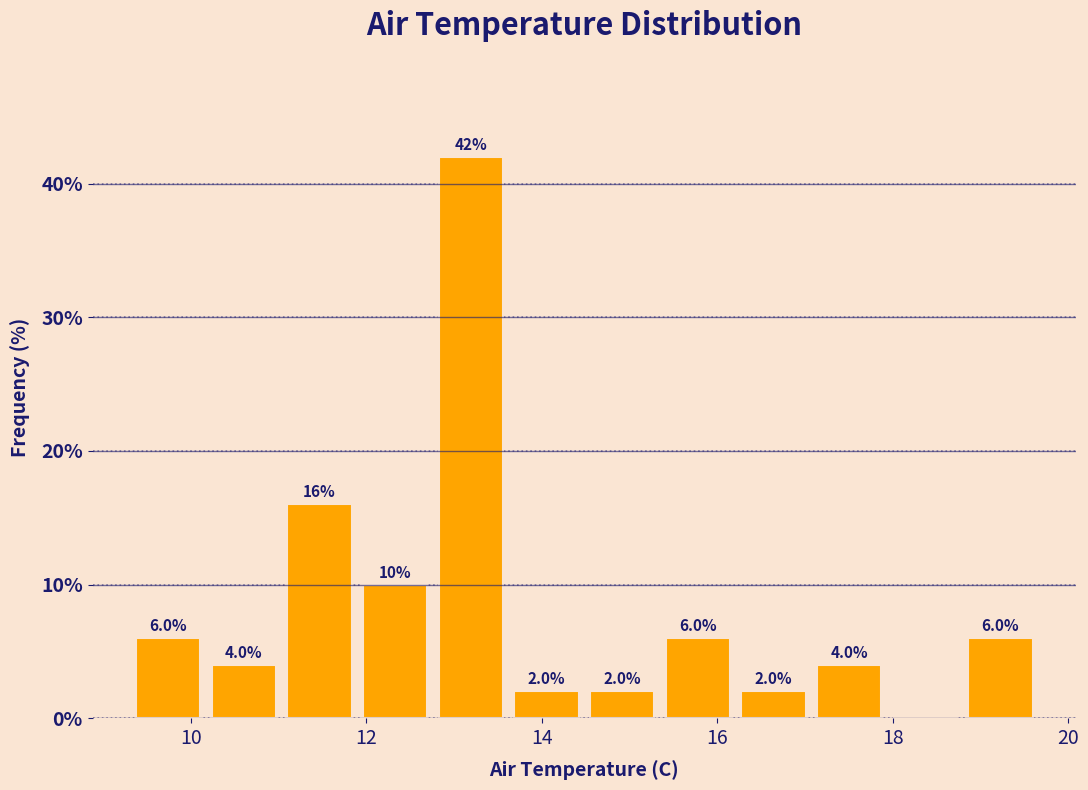

Which range on the x-axis has the tallest bar?

12.8 to 13.6